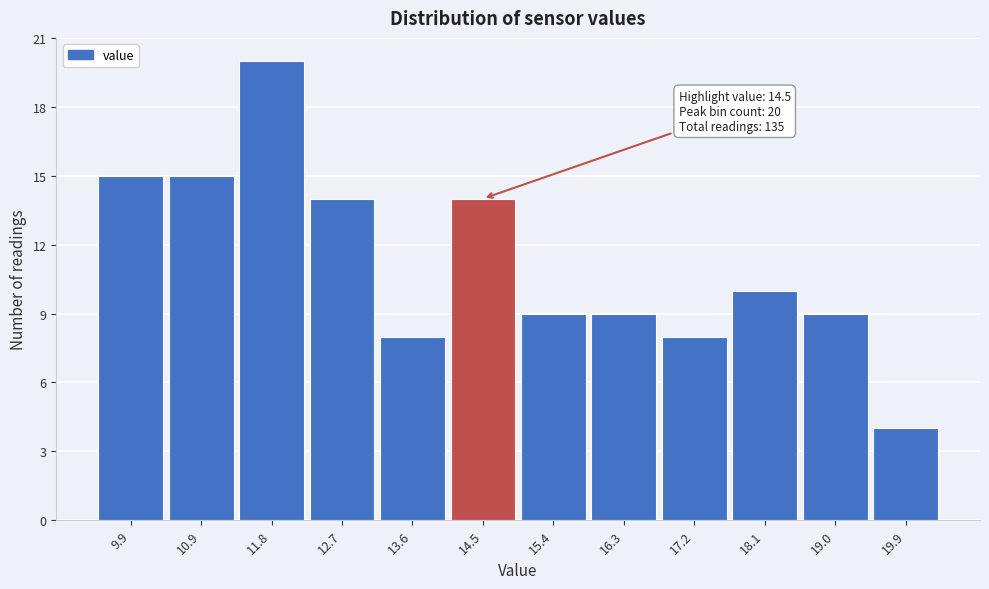

Over which range of the x-axis is the bar tallest?

11.3 to 12.2